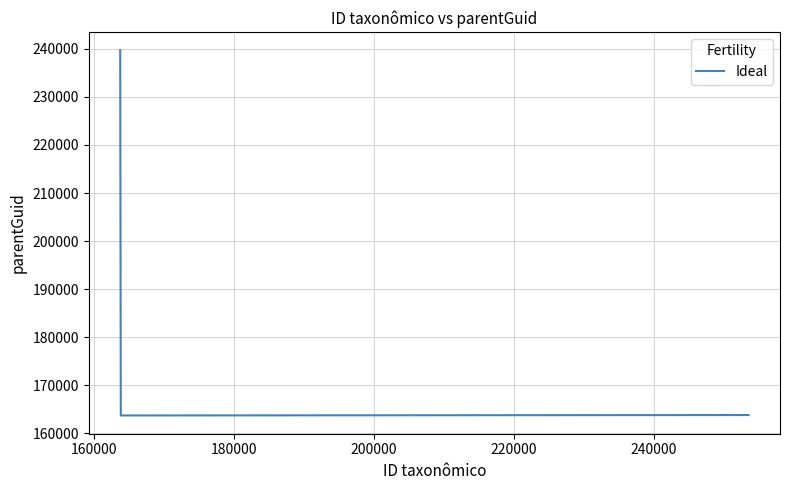

Count the number of categories in the chart.

3